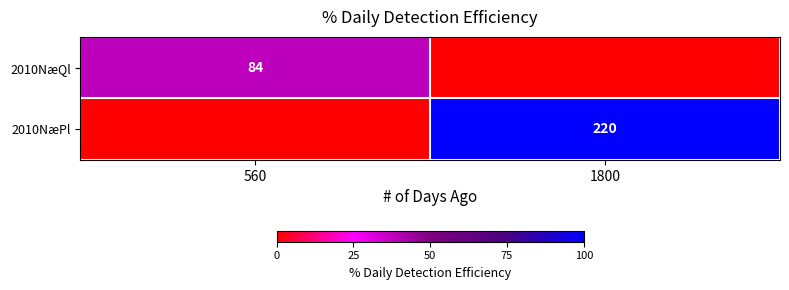

List the series in order of their peak value, highest first.

2010NæPl, 2010NæQl